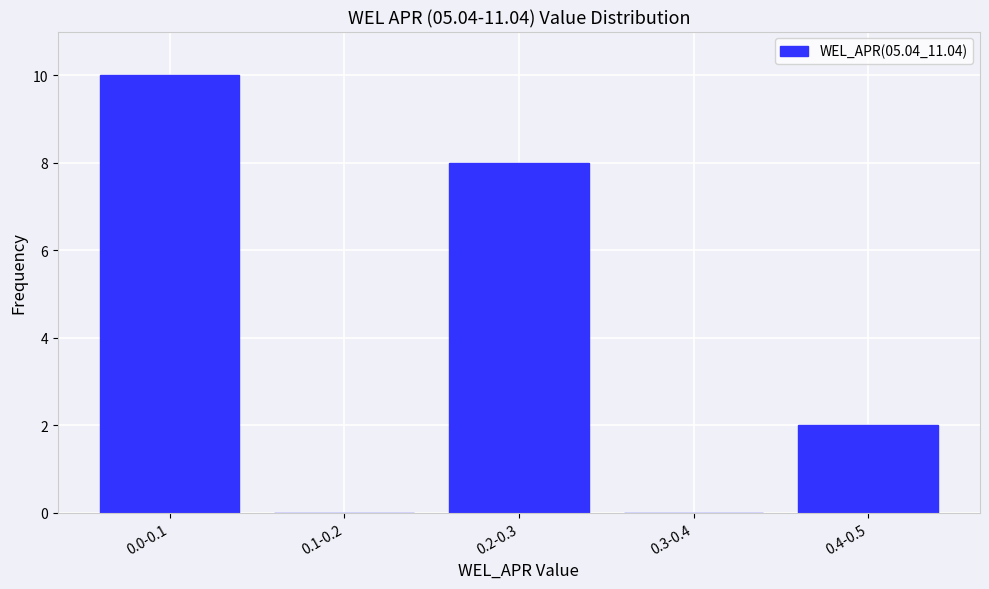

Reading left to right, extract all data points from this chart.

0.0-0.1=10	0.1-0.2=0	0.2-0.3=8	0.3-0.4=0	0.4-0.5=2